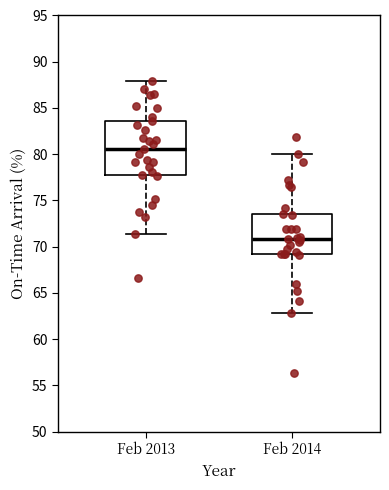

Where is the upper edge of the box for Feb 2013 on the y-axis? The values are not printed on the chart, so give them approximately, as read against the axis.

83.5